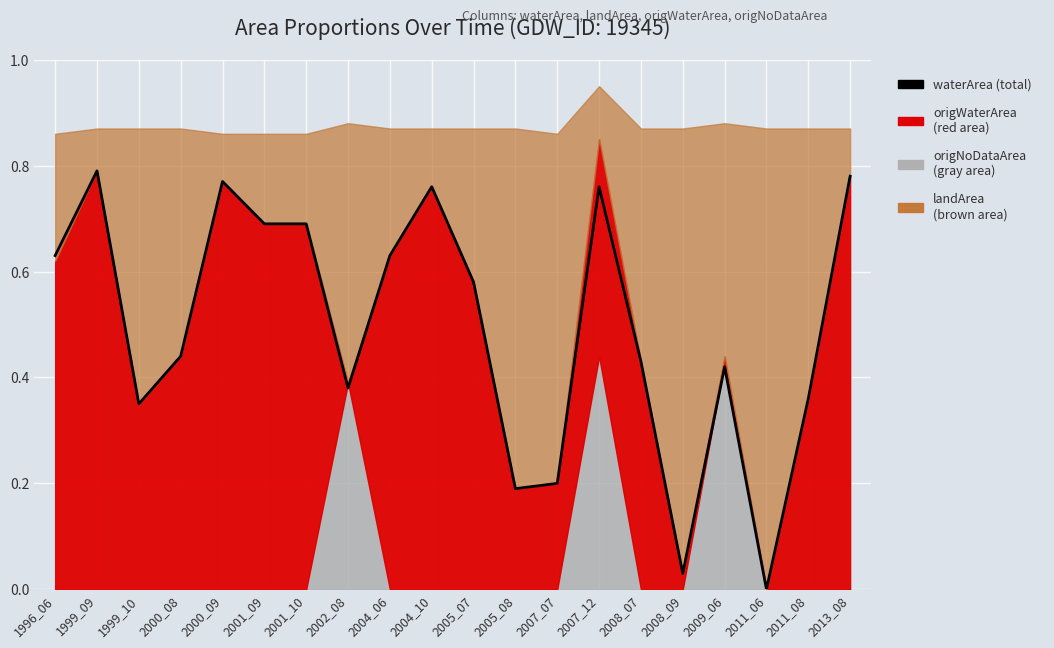

Is it true that the value at 2007_07 is 0.3?

False